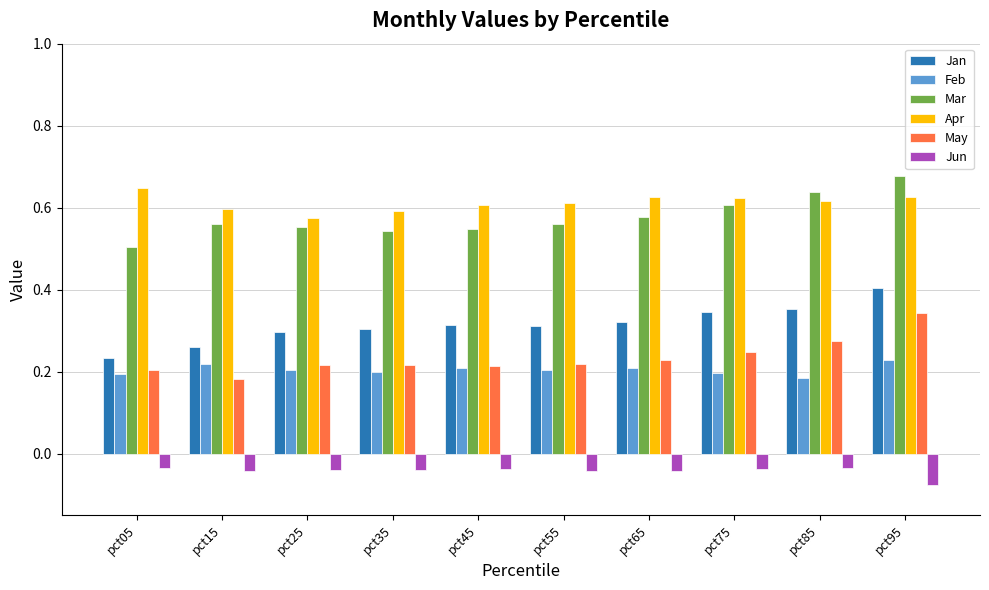

Count the Mar values in the range 0 to 1.

10